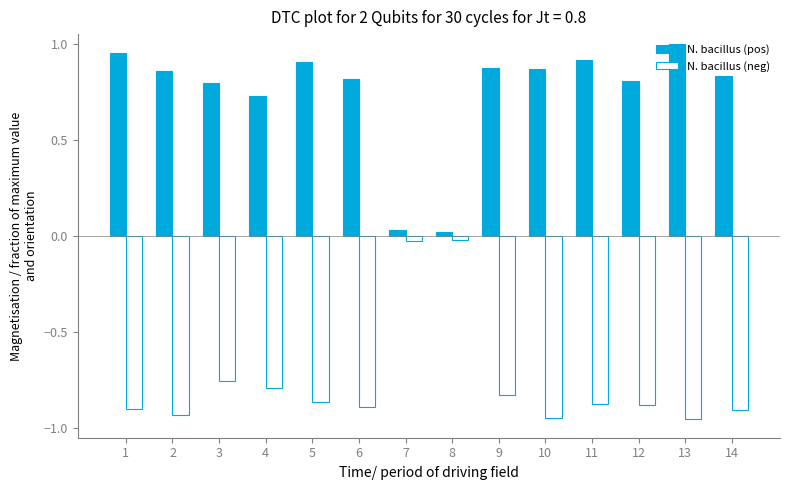

Which series has the largest total across all categories?

N. bacillus (pos)